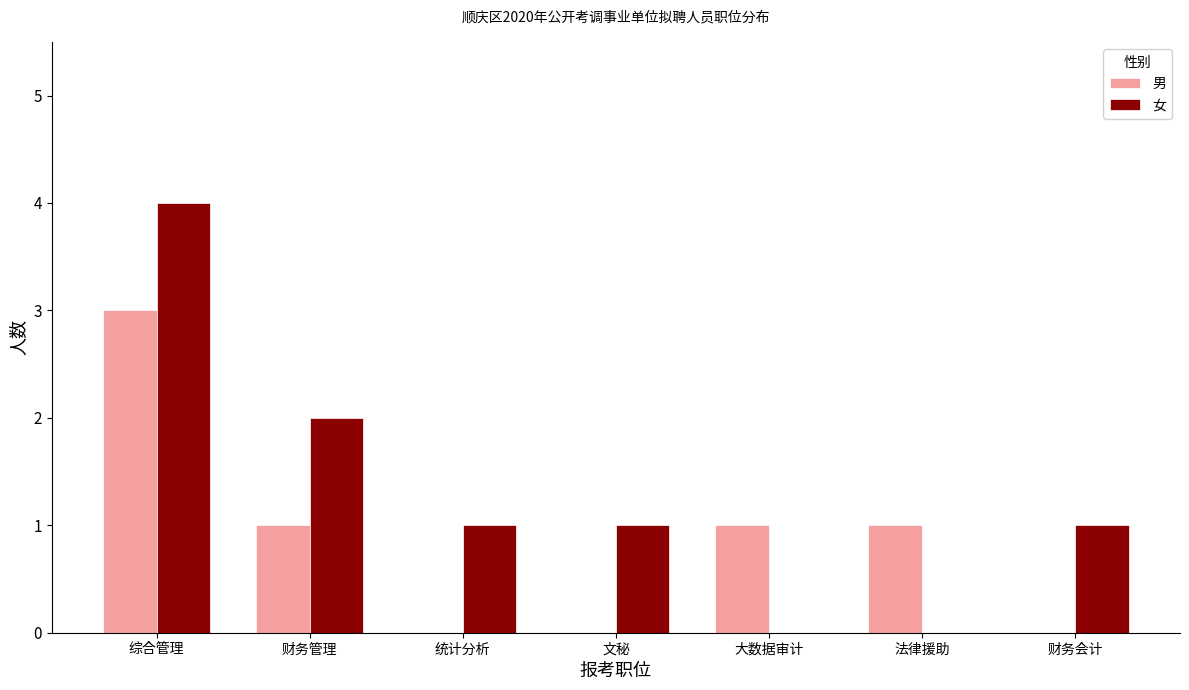

Reading left to right, list all the values displayed in this chart.

男: 综合管理=3	财务管理=1	统计分析=0	文秘=0	大数据审计=1	法律援助=1	财务会计=0
女: 综合管理=4	财务管理=2	统计分析=1	文秘=1	大数据审计=0	法律援助=0	财务会计=1